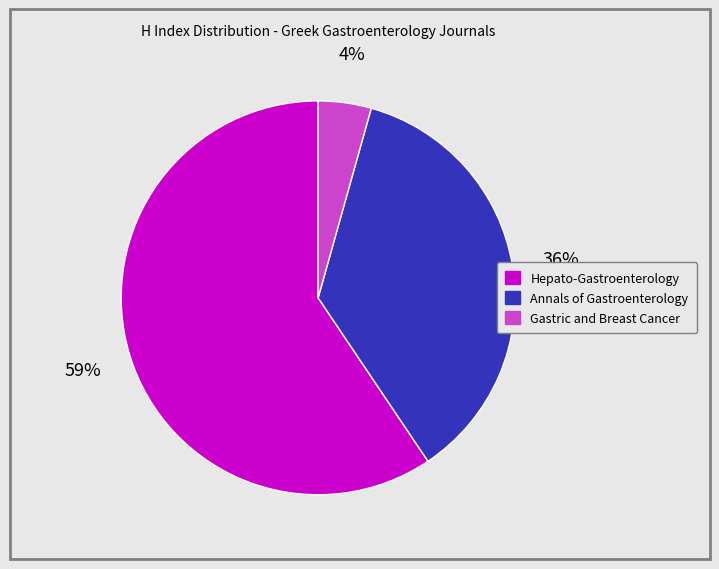

What percentage is the Gastric and Breast Cancer slice, to the nearest percent?

4%